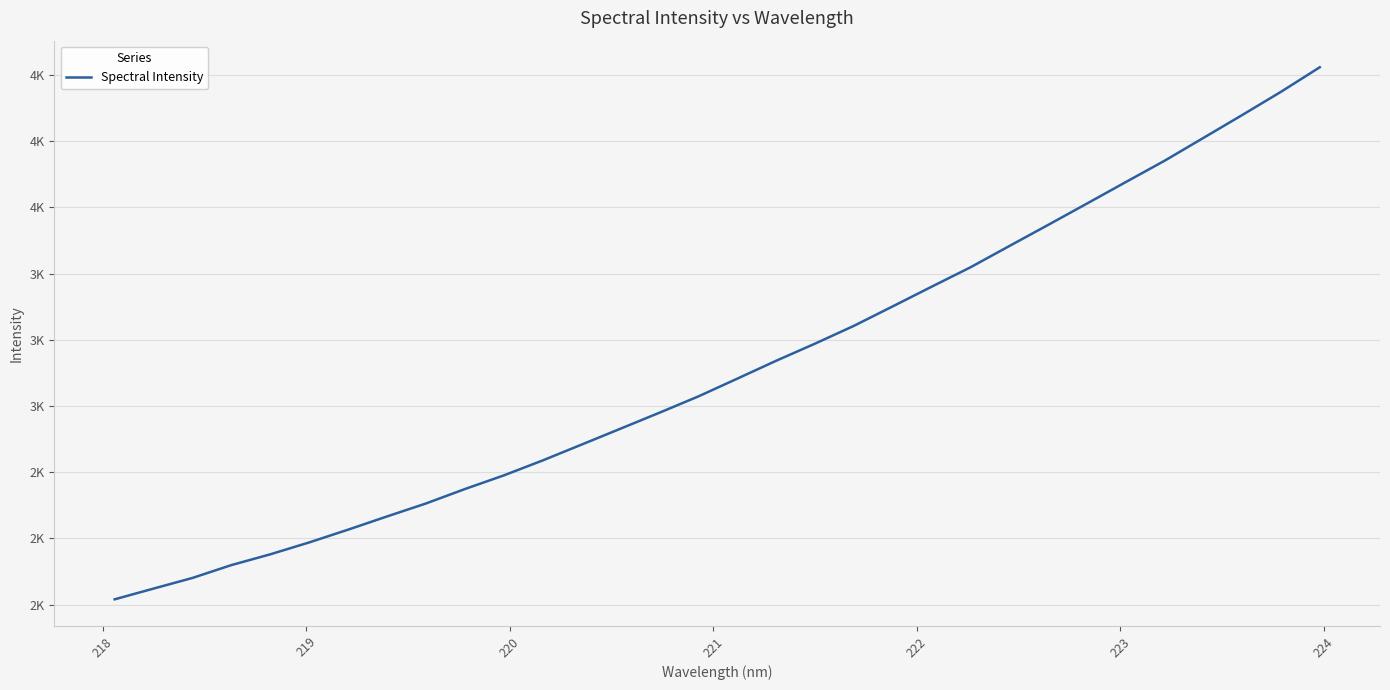

What is the difference between the maximum and minimum values?

2009.5